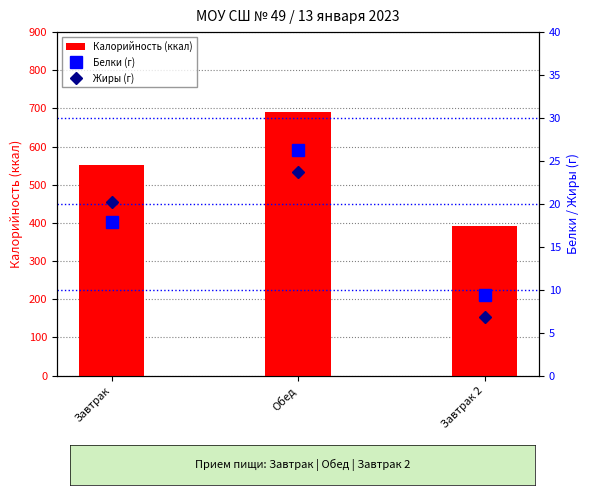

What is the average value of the Калорийность (ккал) series?

544.1